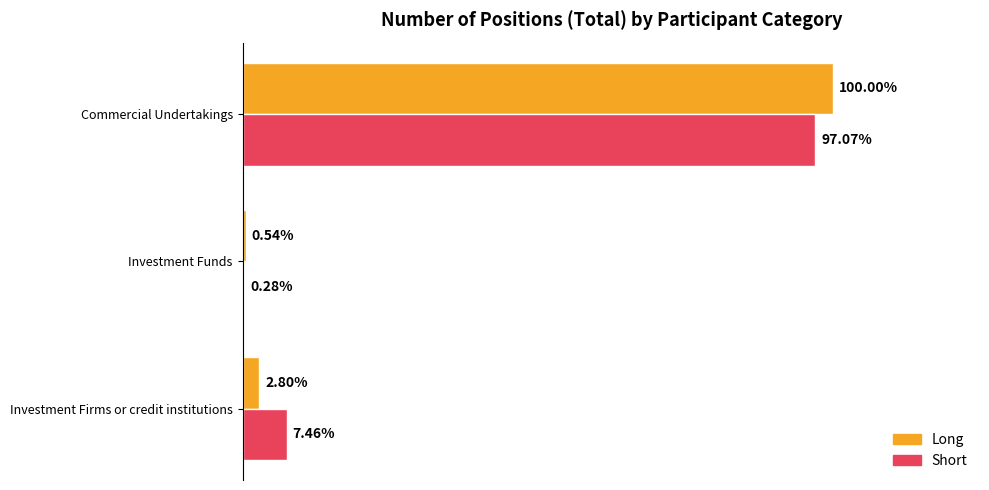

What are all the series names shown in the legend?

Long, Short